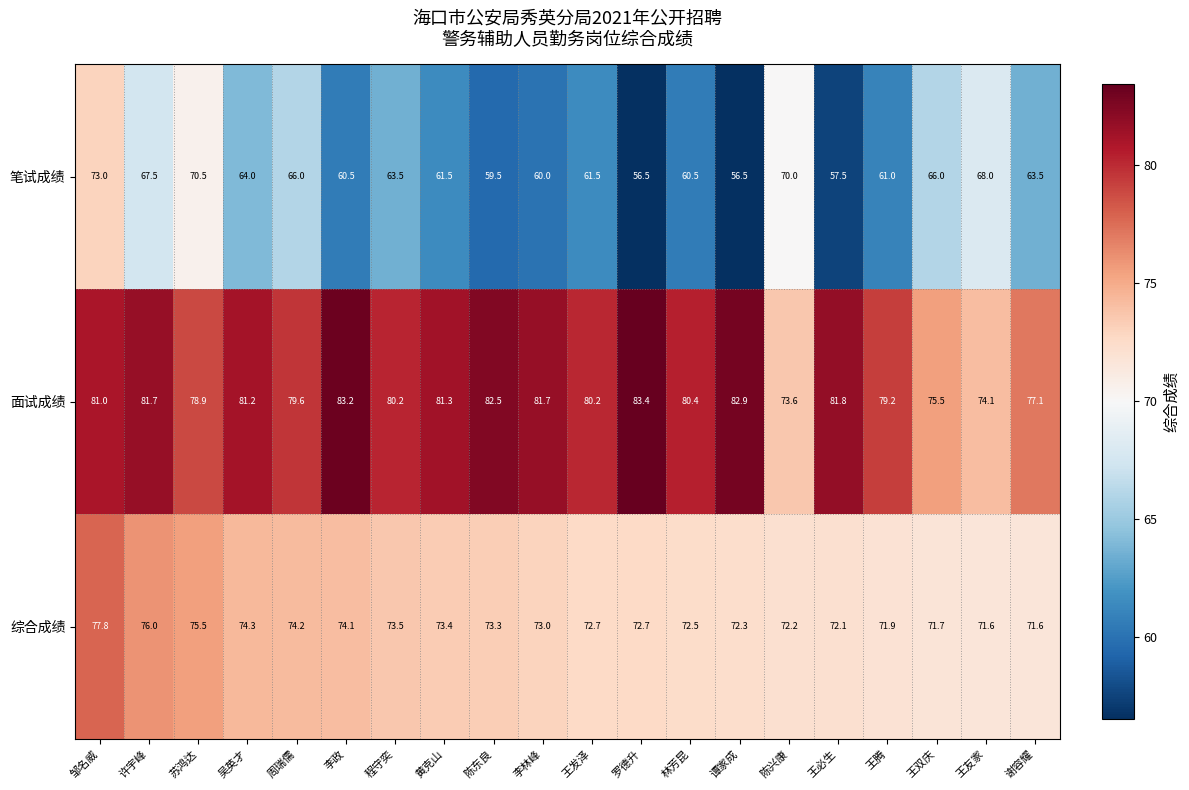

List the series in order of their overall mean, lowest first.

笔试成绩, 综合成绩, 面试成绩